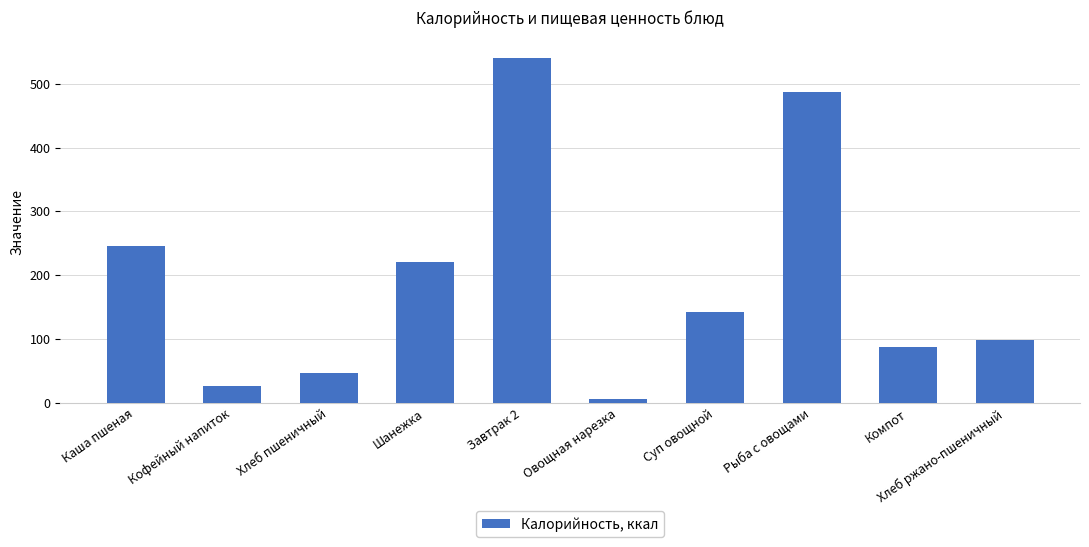

Does the chart contain stacked bars?

No